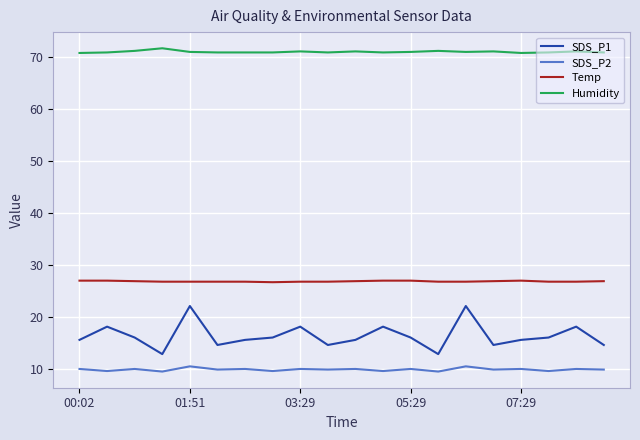

Which series has the largest range (max minus min)?

SDS_P1